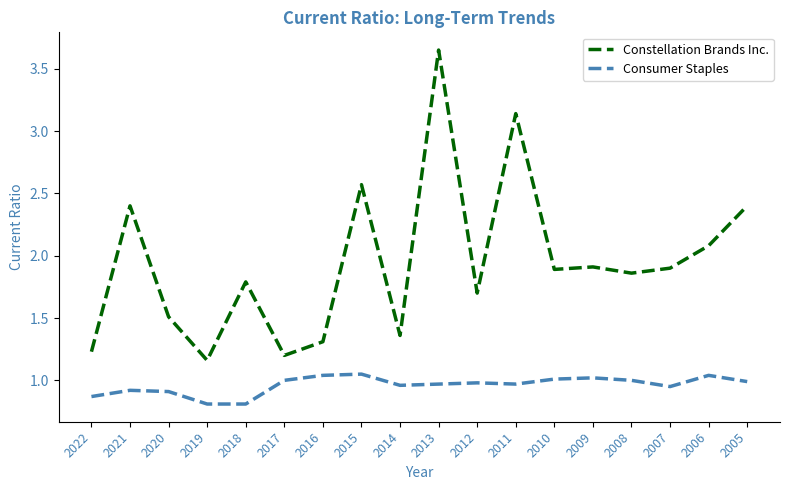

Is it true that Consumer Staples equals 1.0 at 2005?

True